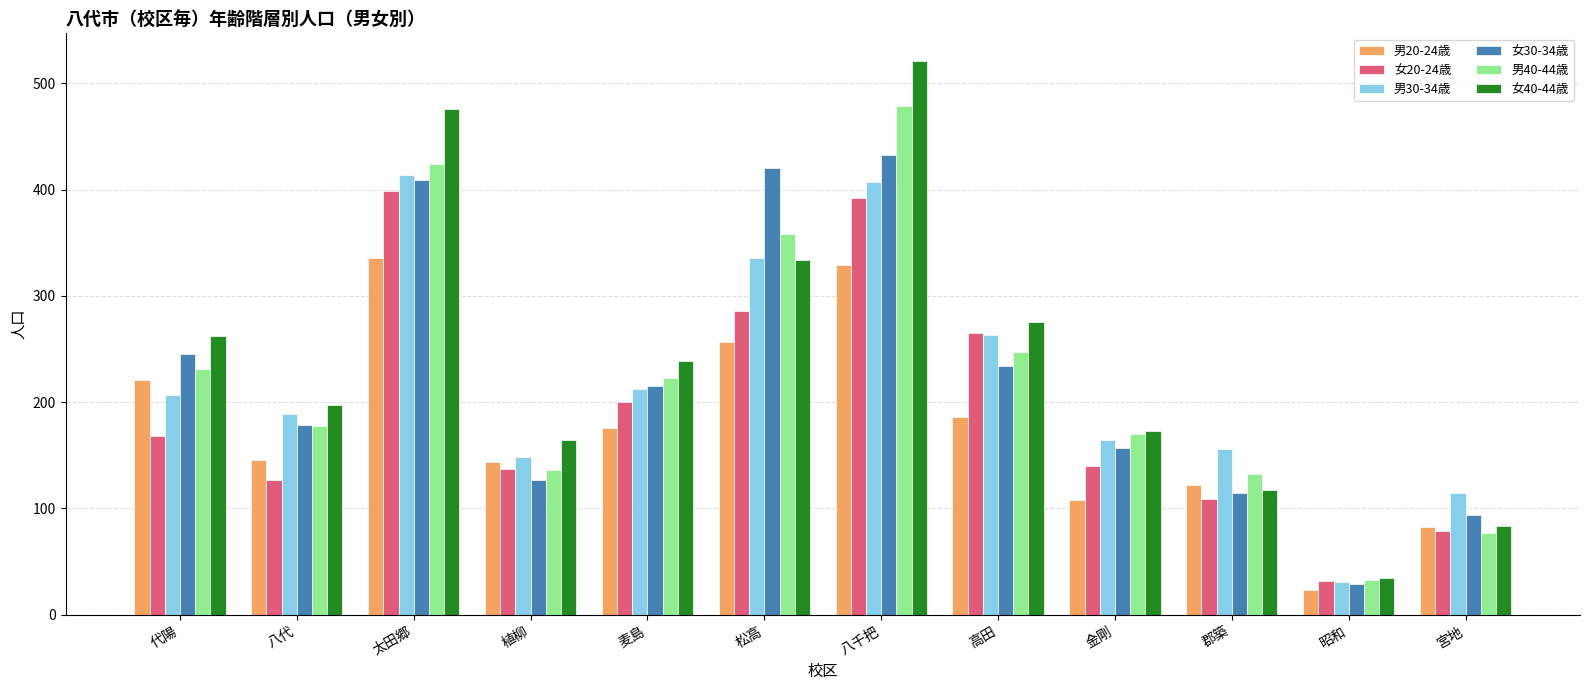

Rank the series by their maximum value, from highest to lowest.

女40-44歳, 男40-44歳, 女30-34歳, 男30-34歳, 女20-24歳, 男20-24歳